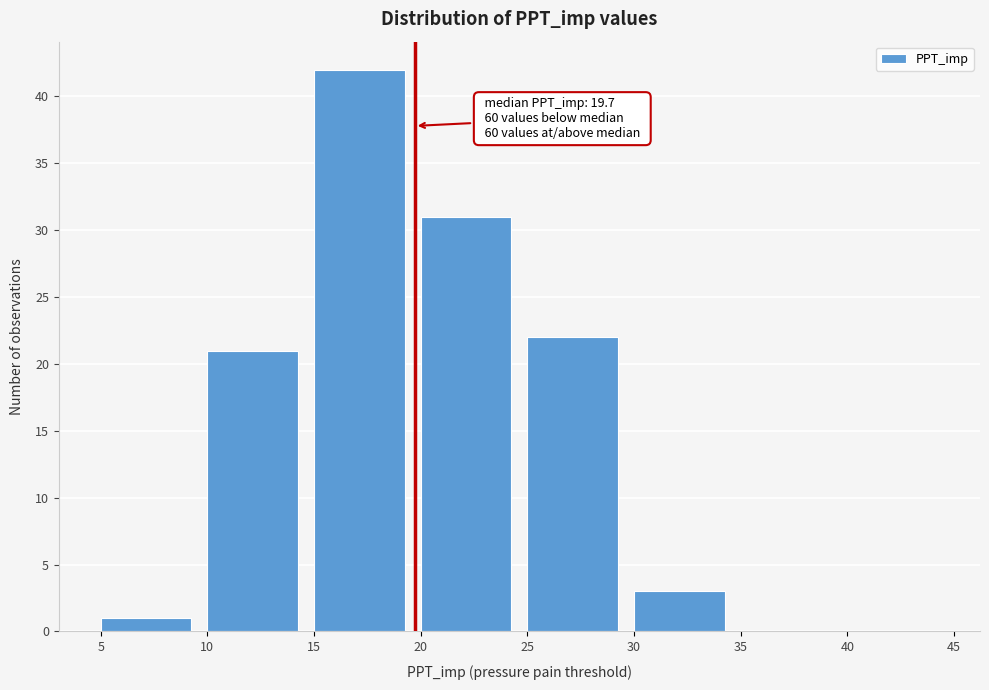

Which range on the x-axis has the tallest bar?

15 to 20